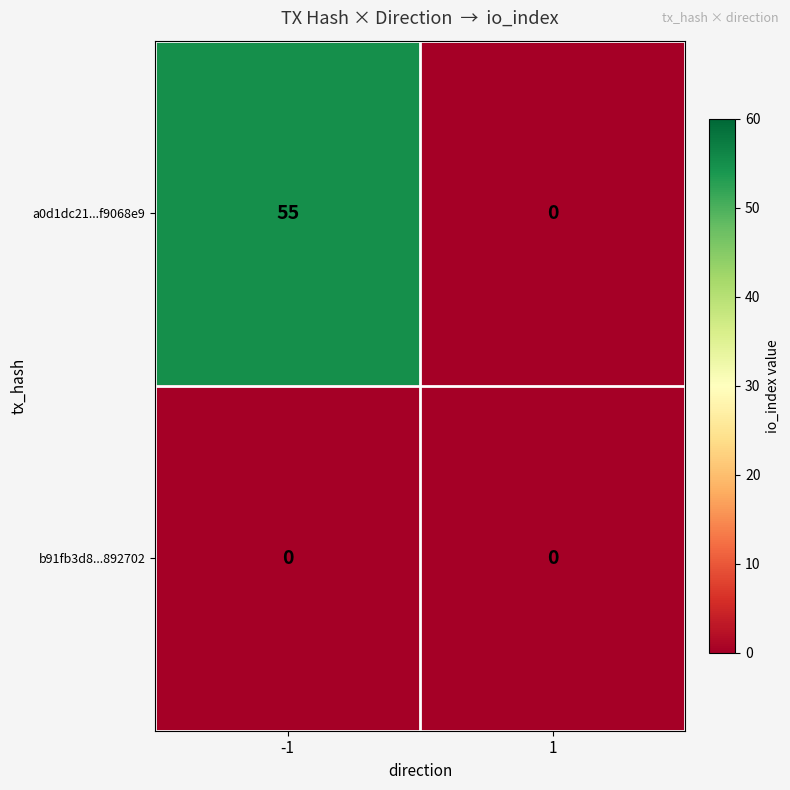

Rank the series by their average value, from lowest to highest.

b91fb3d8...892702, a0d1dc21...f9068e9